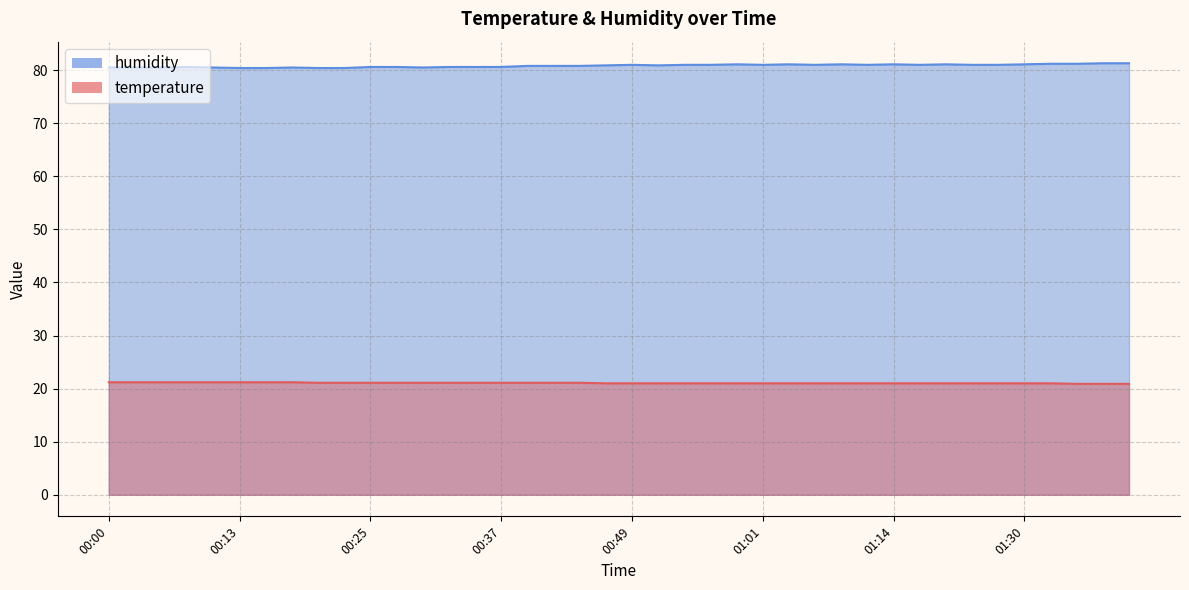

Rank the series by their maximum value, from highest to lowest.

humidity, temperature